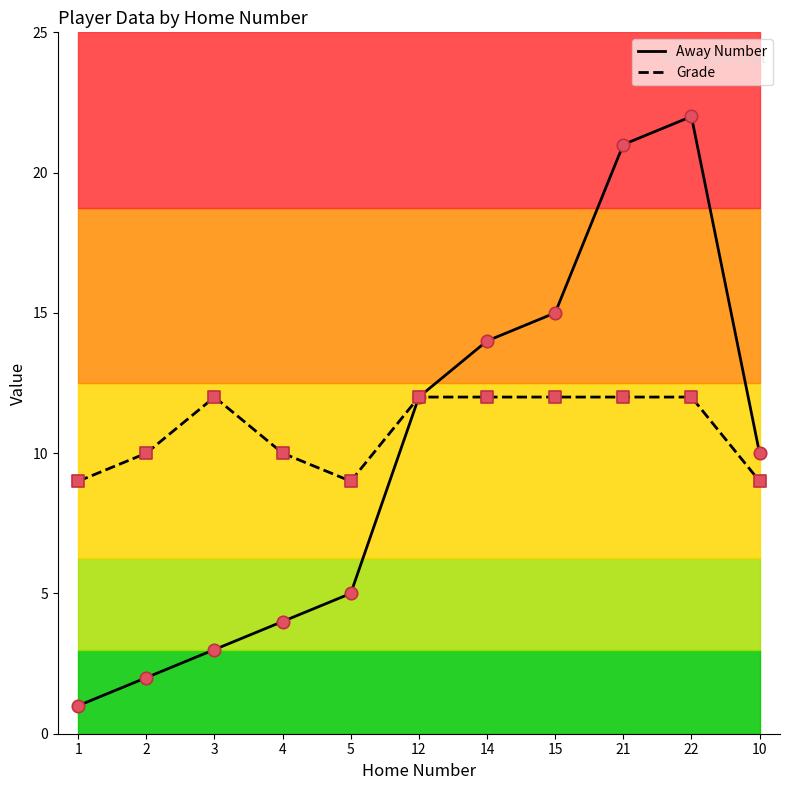

What is the total value across all series at 10?

19